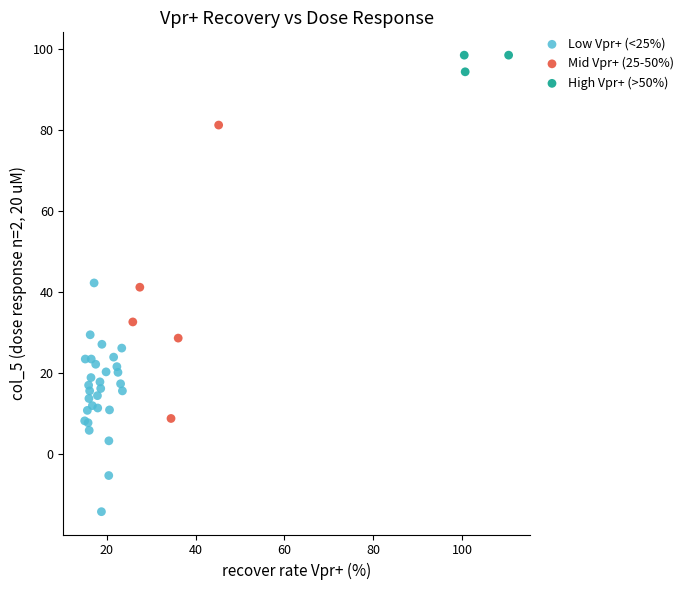

Which series contains the highest Y value?

High Vpr+ (>50%)